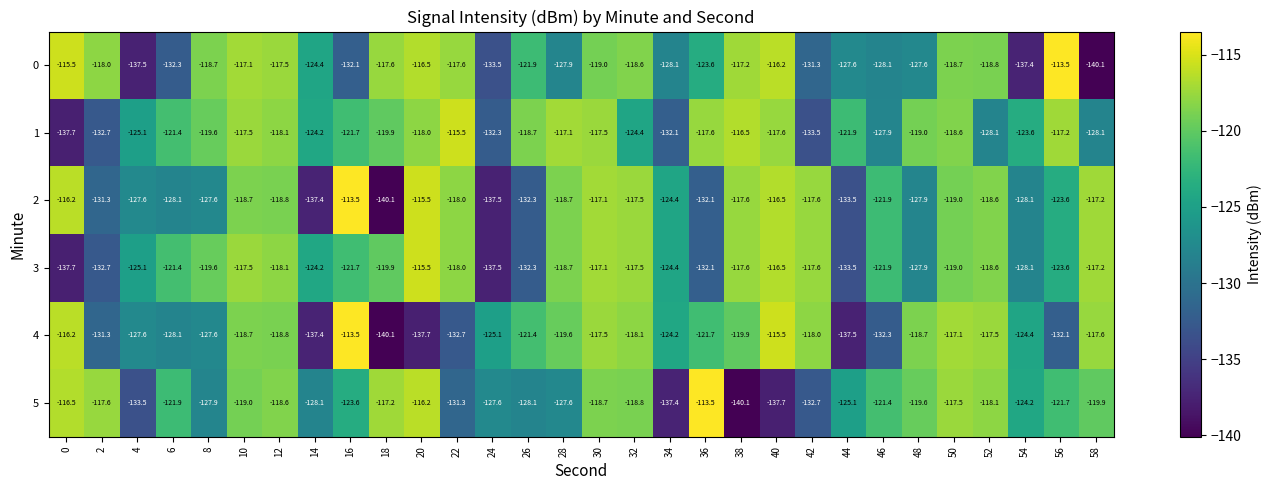

The 3 series shows -121.9 at 46. True or false?

True